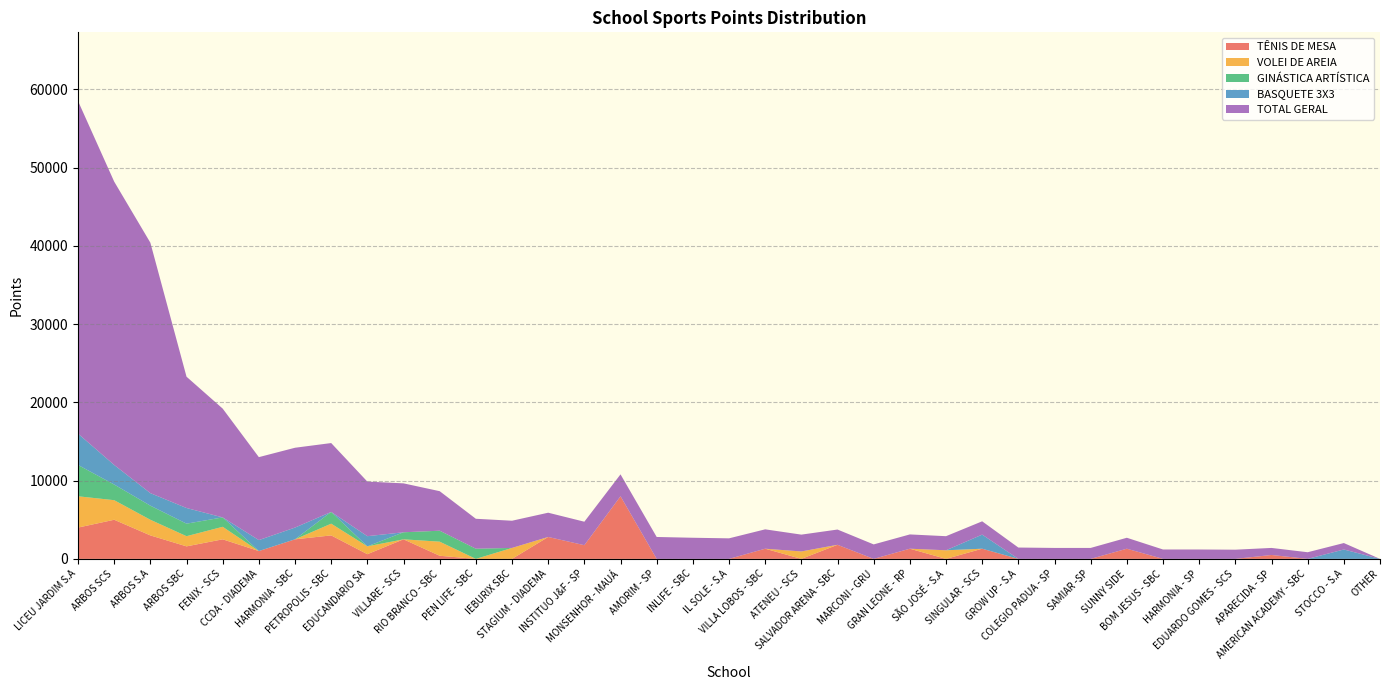

Reading left to right, transcribe all the data shown in this chart.

TÊNIS DE MESA: LICEU JARDIM S.A=4000	ARBOS SCS=5000	ARBOS S.A=3000	ARBOS SBC=1600	FENIX - SCS=2500	CCDA - DIADEMA=1000	HARMONIA - SBC=2500	PETROPOLIS - SBC=3000	EDUCANDARIO SA=600	VILLARE - SCS=2500	RIO BRANCO - SBC=400	PEN LIFE - SBC=0	IEBURIX SBC=0	STAGIUM - DIADEMA=2800	INSTITUO J&F - SP=1750	MONSENHOR - MAUÁ=8000	AMORIM - SP=0	INLIFE - SBC=0	IL SOLE - S.A=0	VILLA LOBOS - SBC=1300	ATENEU - SCS=0	SALVADOR ARENA - SBC=1800	MARCONI - GRU=0	GRAN LEONE - RP=1300	SÃO JOSÉ - S.A=0	SINGULAR - SCS=1300	GROW UP - S.A=0	COLEGIO PADUA - SP=0	SAMIAR -SP=0	SUNNY SIDE=1300	BOM JESUS - SBC=0	HARMONIA - SP=0	EDUARDO GOMES - SCS=0	APARECIDA - SP=500	AMERICAN ACADEMY - SBC=0	STOCCO - S.A=0	OTHER=0
VOLEI DE AREIA: LICEU JARDIM S.A=4000	ARBOS SCS=2500	ARBOS S.A=2000	ARBOS SBC=1300	FENIX - SCS=1600	CCDA - DIADEMA=0	HARMONIA - SBC=0	PETROPOLIS - SBC=1500	EDUCANDARIO SA=1000	VILLARE - SCS=0	RIO BRANCO - SBC=1800	PEN LIFE - SBC=0	IEBURIX SBC=1400	STAGIUM - DIADEMA=0	INSTITUO J&F - SP=0	MONSENHOR - MAUÁ=0	AMORIM - SP=0	INLIFE - SBC=0	IL SOLE - S.A=0	VILLA LOBOS - SBC=0	ATENEU - SCS=950	SALVADOR ARENA - SBC=0	MARCONI - GRU=0	GRAN LEONE - RP=0	SÃO JOSÉ - S.A=1100	SINGULAR - SCS=0	GROW UP - S.A=0	COLEGIO PADUA - SP=0	SAMIAR -SP=0	SUNNY SIDE=0	BOM JESUS - SBC=0	HARMONIA - SP=0	EDUARDO GOMES - SCS=0	APARECIDA - SP=0	AMERICAN ACADEMY - SBC=0	STOCCO - S.A=0	OTHER=0
GINÁSTICA ARTÍSTICA: LICEU JARDIM S.A=4000	ARBOS SCS=2000	ARBOS S.A=1800	ARBOS SBC=1600	FENIX - SCS=1200	CCDA - DIADEMA=0	HARMONIA - SBC=0	PETROPOLIS - SBC=1500	EDUCANDARIO SA=0	VILLARE - SCS=900	RIO BRANCO - SBC=1400	PEN LIFE - SBC=1300	IEBURIX SBC=0	STAGIUM - DIADEMA=0	INSTITUO J&F - SP=0	MONSENHOR - MAUÁ=0	AMORIM - SP=0	INLIFE - SBC=0	IL SOLE - S.A=0	VILLA LOBOS - SBC=0	ATENEU - SCS=0	SALVADOR ARENA - SBC=0	MARCONI - GRU=0	GRAN LEONE - RP=0	SÃO JOSÉ - S.A=0	SINGULAR - SCS=0	GROW UP - S.A=0	COLEGIO PADUA - SP=0	SAMIAR -SP=0	SUNNY SIDE=0	BOM JESUS - SBC=0	HARMONIA - SP=0	EDUARDO GOMES - SCS=0	APARECIDA - SP=0	AMERICAN ACADEMY - SBC=0	STOCCO - S.A=0	OTHER=0
BASQUETE 3X3: LICEU JARDIM S.A=4000	ARBOS SCS=2500	ARBOS S.A=1600	ARBOS SBC=2000	FENIX - SCS=0	CCDA - DIADEMA=1400	HARMONIA - SBC=1500	PETROPOLIS - SBC=0	EDUCANDARIO SA=1300	VILLARE - SCS=0	RIO BRANCO - SBC=0	PEN LIFE - SBC=0	IEBURIX SBC=0	STAGIUM - DIADEMA=0	INSTITUO J&F - SP=0	MONSENHOR - MAUÁ=0	AMORIM - SP=0	INLIFE - SBC=0	IL SOLE - S.A=0	VILLA LOBOS - SBC=0	ATENEU - SCS=0	SALVADOR ARENA - SBC=0	MARCONI - GRU=0	GRAN LEONE - RP=0	SÃO JOSÉ - S.A=0	SINGULAR - SCS=1800	GROW UP - S.A=0	COLEGIO PADUA - SP=0	SAMIAR -SP=0	SUNNY SIDE=0	BOM JESUS - SBC=0	HARMONIA - SP=0	EDUARDO GOMES - SCS=0	APARECIDA - SP=0	AMERICAN ACADEMY - SBC=0	STOCCO - S.A=1200	OTHER=0
TOTAL GERAL: LICEU JARDIM S.A=42500	ARBOS SCS=36200	ARBOS S.A=32000	ARBOS SBC=16775	FENIX - SCS=13900	CCDA - DIADEMA=10600	HARMONIA - SBC=10200	PETROPOLIS - SBC=8800	EDUCANDARIO SA=6975	VILLARE - SCS=6250	RIO BRANCO - SBC=5050	PEN LIFE - SBC=3825	IEBURIX SBC=3475	STAGIUM - DIADEMA=3100	INSTITUO J&F - SP=3000	MONSENHOR - MAUÁ=2800	AMORIM - SP=2800	INLIFE - SBC=2700	IL SOLE - S.A=2625	VILLA LOBOS - SBC=2475	ATENEU - SCS=2150	SALVADOR ARENA - SBC=1950	MARCONI - GRU=1850	GRAN LEONE - RP=1825	SÃO JOSÉ - S.A=1800	SINGULAR - SCS=1700	GROW UP - S.A=1450	COLEGIO PADUA - SP=1400	SAMIAR -SP=1400	SUNNY SIDE=1400	BOM JESUS - SBC=1200	HARMONIA - SP=1200	EDUARDO GOMES - SCS=1175	APARECIDA - SP=900	AMERICAN ACADEMY - SBC=850	STOCCO - S.A=825	OTHER=0